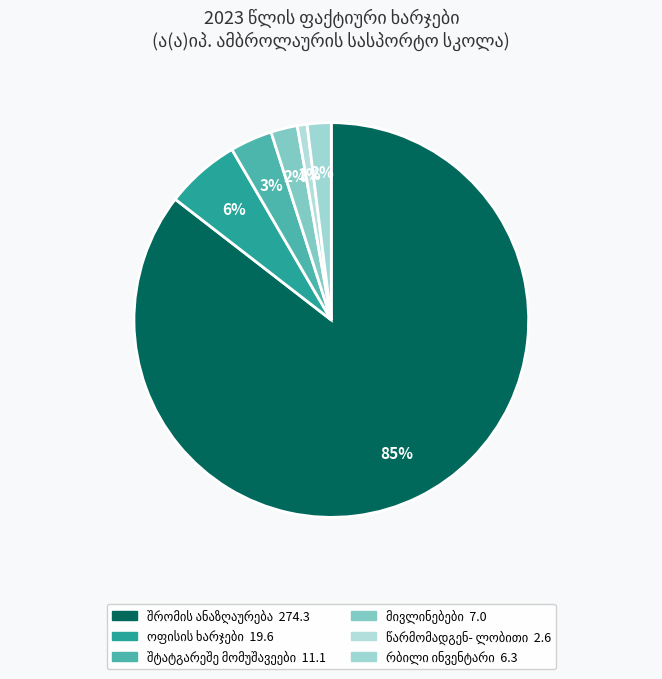

Is there a majority slice in this chart?

Yes